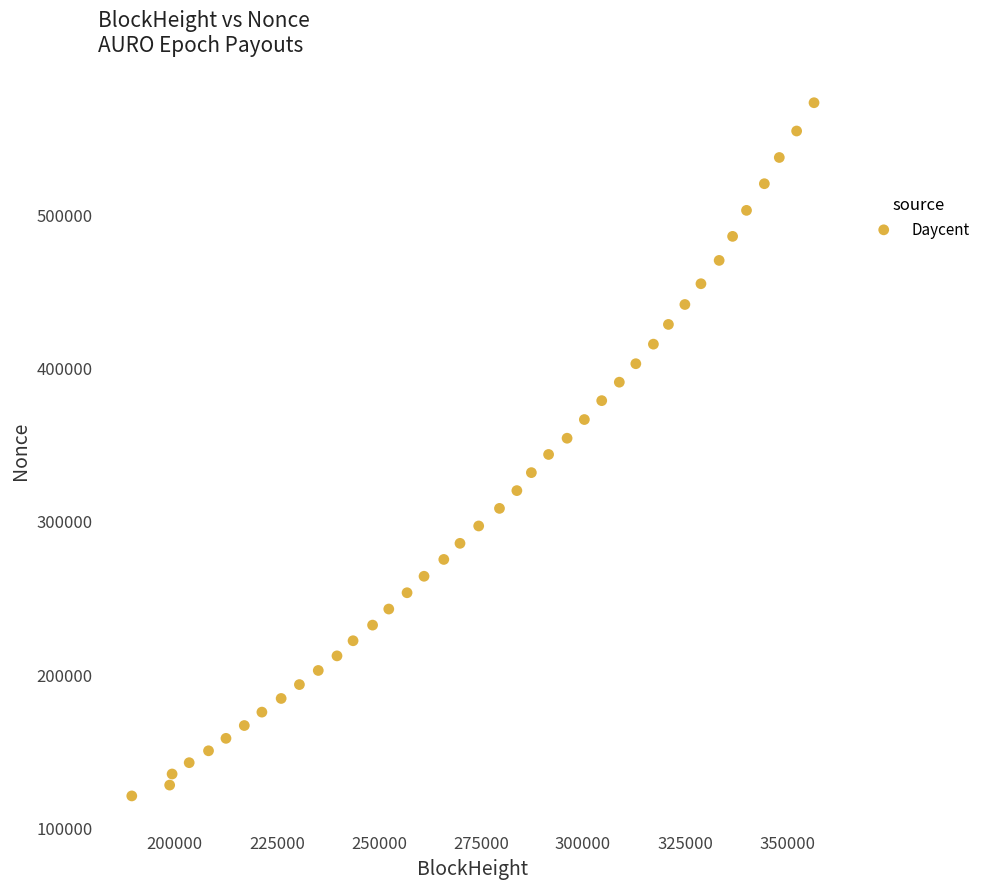

What is the range of Y values (max minus min)?

451841